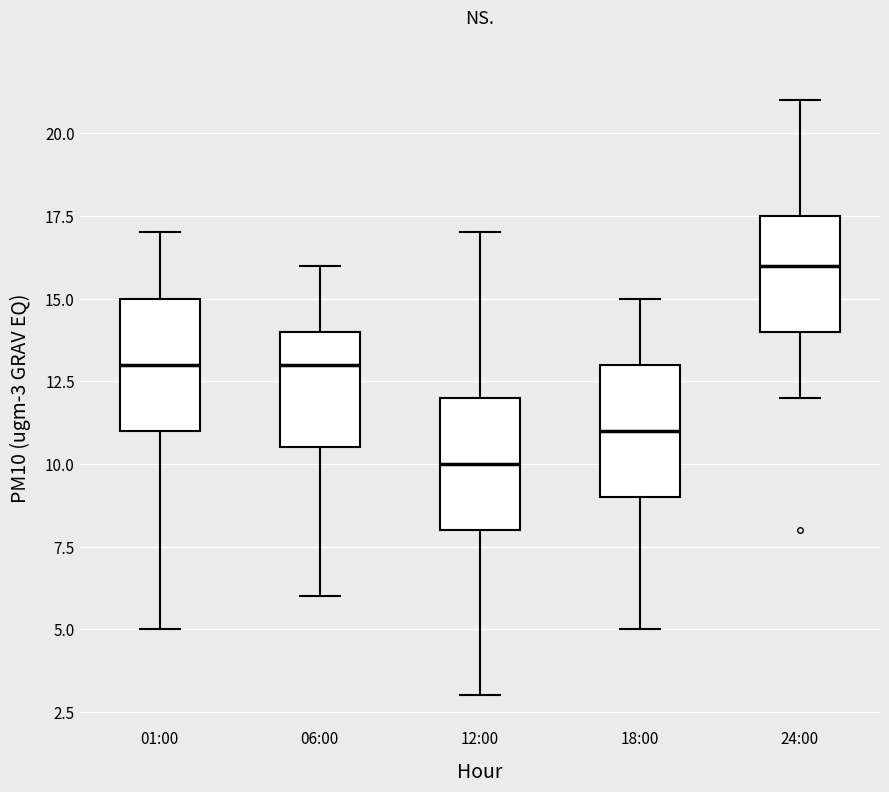

Reading left to right, read every box against the y-axis: the position of its median line, the range the box covers, and the ends of its whiskers. The values are not printed on the chart, so give them approximately, as read against the axis.

01:00: median 13.0, box 11.0 to 15.0, whiskers 5.0 to 17.0
06:00: median 13.0, box 10.5 to 14.0, whiskers 6.0 to 16.0
12:00: median 10.0, box 8.0 to 12.0, whiskers 3.0 to 17.0
18:00: median 11.0, box 9.0 to 13.0, whiskers 5.0 to 15.0
24:00: median 16.0, box 14.0 to 17.5, whiskers 12.0 to 21.0